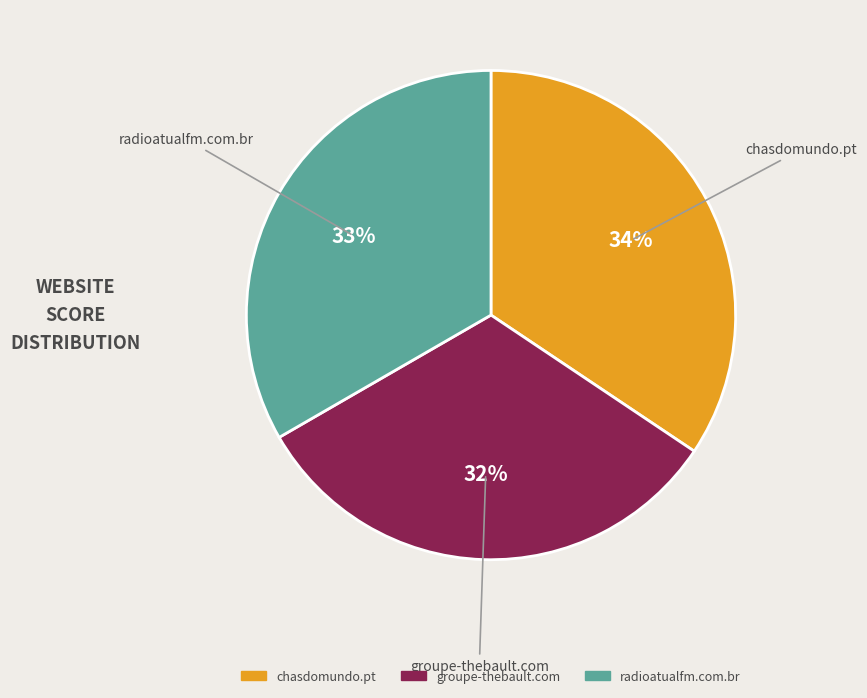

Which slice is the smallest?

groupe-thebault.com